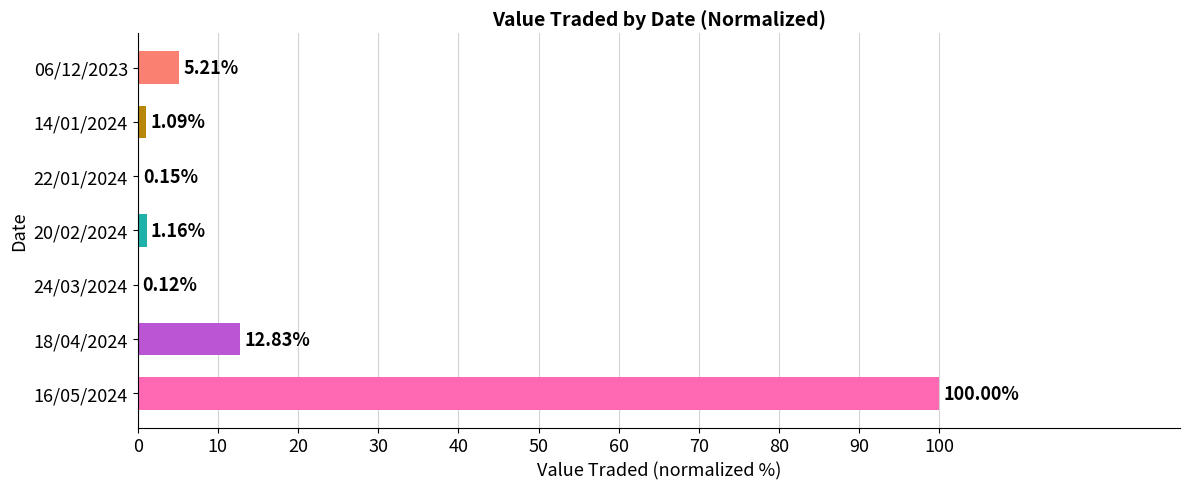

What is the sum of all values?

120.6